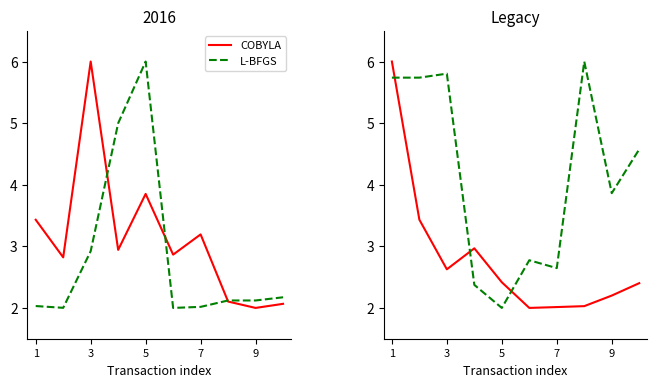

True or false: L-BFGS and COBYLA intersect in this chart.

True